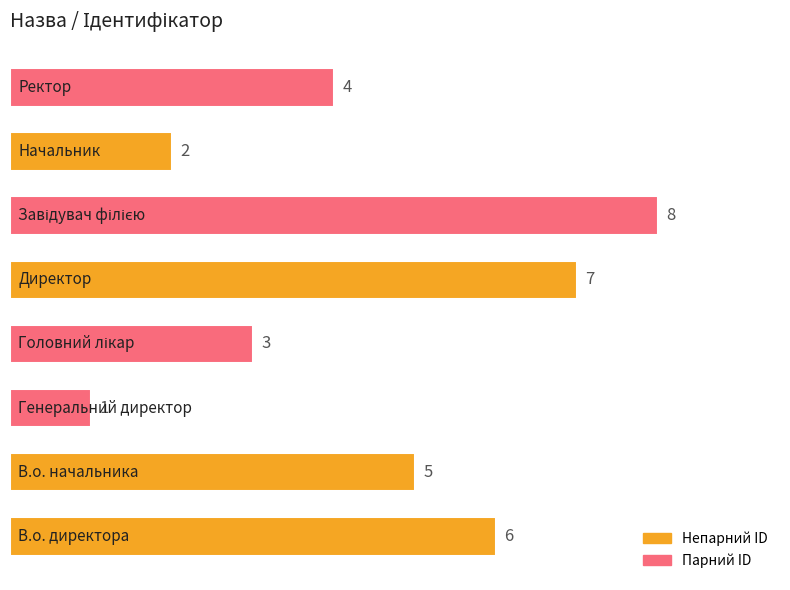

Count the values in the range 3 to 7.

5